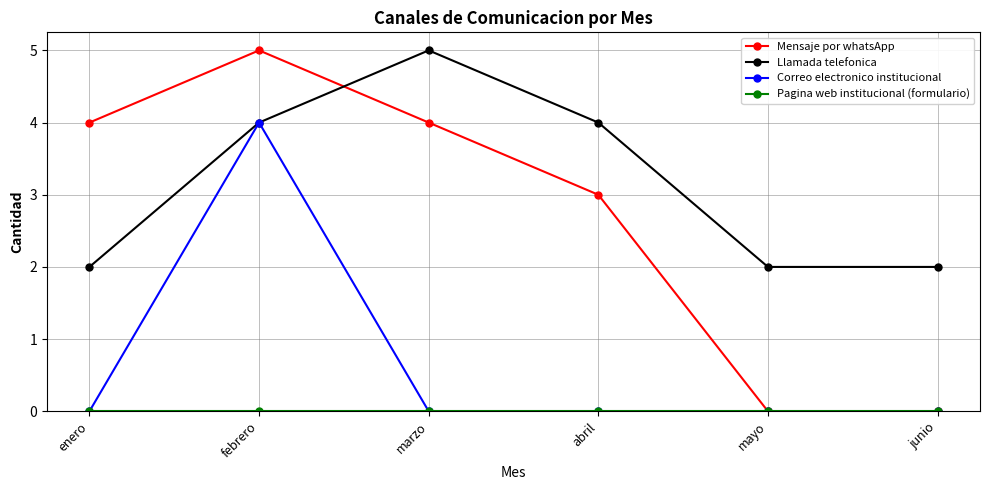

In Llamada telefonica, how many points are higher than both neighbors (excluding endpoints)?

1